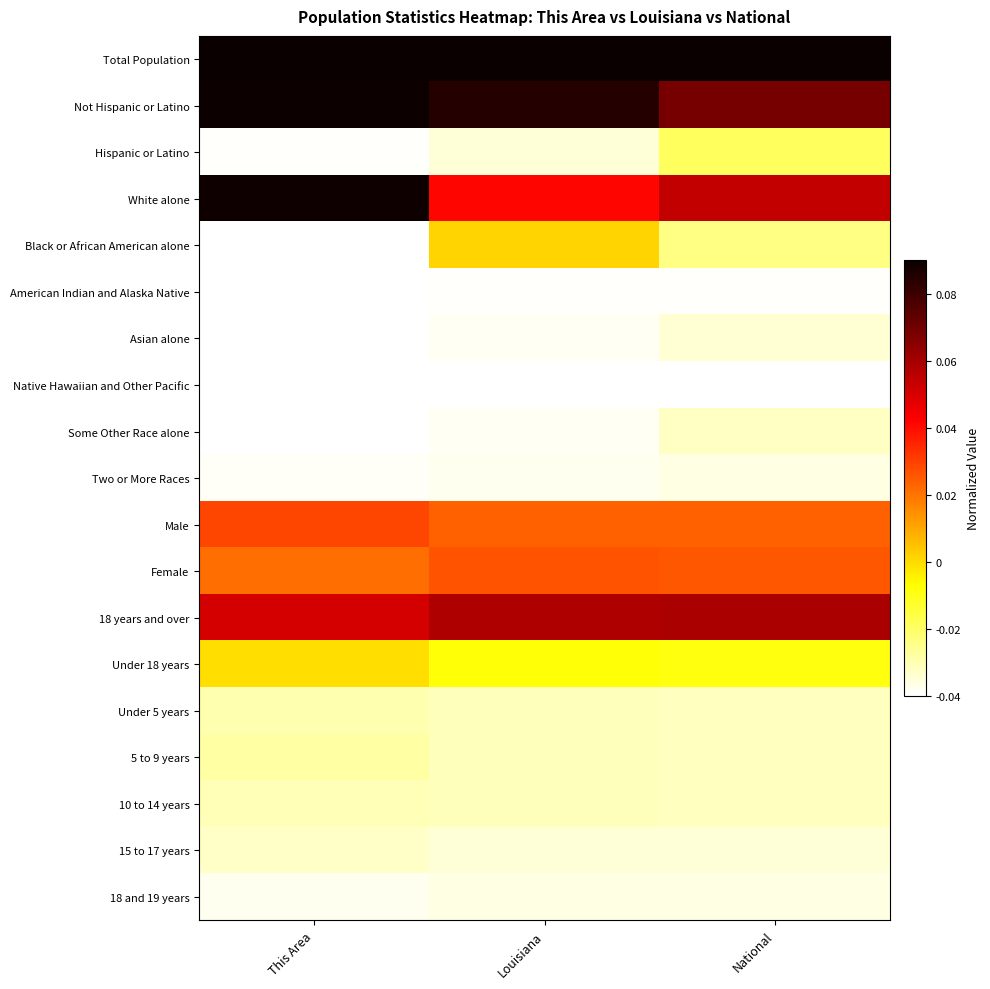

Reading left to right, what are all the values shown in this chart?

Total Population: This Area=0.1	Louisiana=0.1	National=0.1
Not Hispanic or Latino: This Area=0.1	Louisiana=0.1	National=0.1
Hispanic or Latino: This Area=-0.0	Louisiana=-0.0	National=-0.0
White alone: This Area=0.1	Louisiana=0.0	National=0.1
Black or African American alone: This Area=-0.0	Louisiana=0.0	National=-0.0
American Indian and Alaska Native: This Area=-0.0	Louisiana=-0.0	National=-0.0
Asian alone: This Area=-0.0	Louisiana=-0.0	National=-0.0
Native Hawaiian and Other Pacific: This Area=-0.0	Louisiana=-0.0	National=-0.0
Some Other Race alone: This Area=-0.0	Louisiana=-0.0	National=-0.0
Two or More Races: This Area=-0.0	Louisiana=-0.0	National=-0.0
Male: This Area=0.0	Louisiana=0.0	National=0.0
Female: This Area=0.0	Louisiana=0.0	National=0.0
18 years and over: This Area=0.1	Louisiana=0.1	National=0.1
Under 18 years: This Area=-0.0	Louisiana=-0.0	National=-0.0
Under 5 years: This Area=-0.0	Louisiana=-0.0	National=-0.0
5 to 9 years: This Area=-0.0	Louisiana=-0.0	National=-0.0
10 to 14 years: This Area=-0.0	Louisiana=-0.0	National=-0.0
15 to 17 years: This Area=-0.0	Louisiana=-0.0	National=-0.0
18 and 19 years: This Area=-0.0	Louisiana=-0.0	National=-0.0